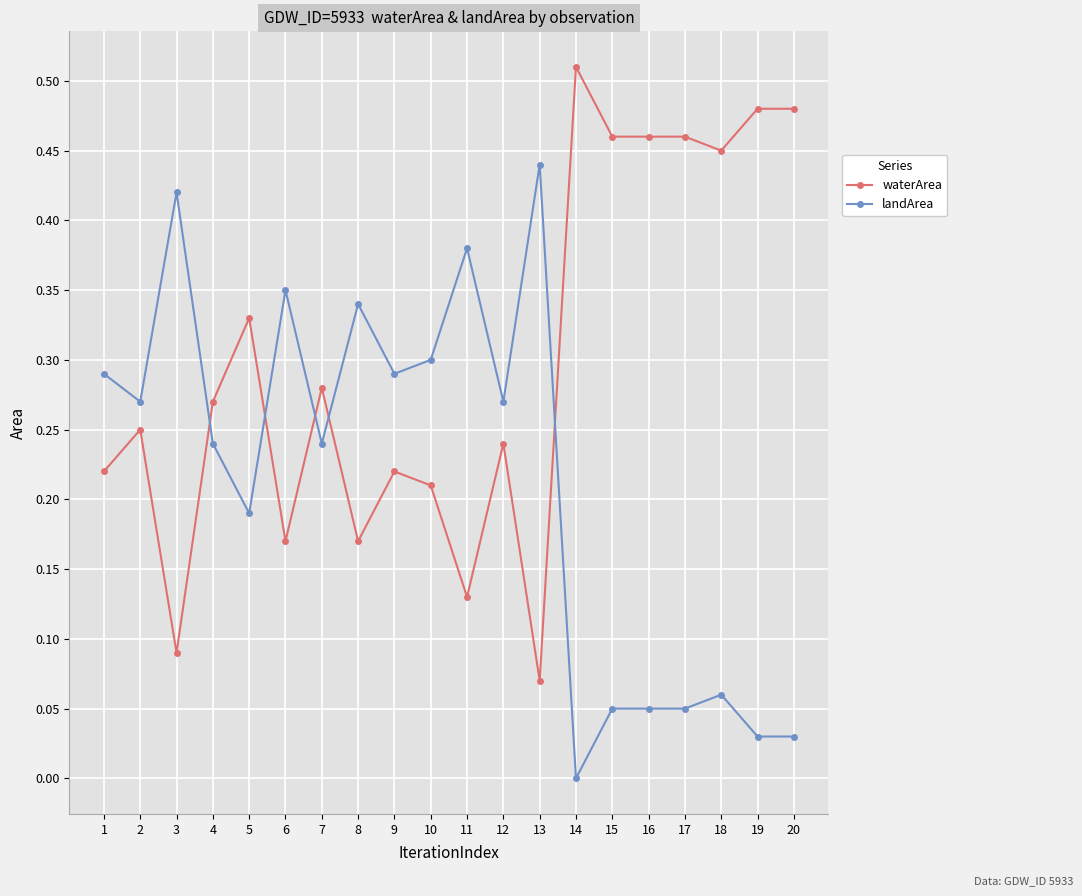

True or false: landArea and waterArea intersect in this chart.

True